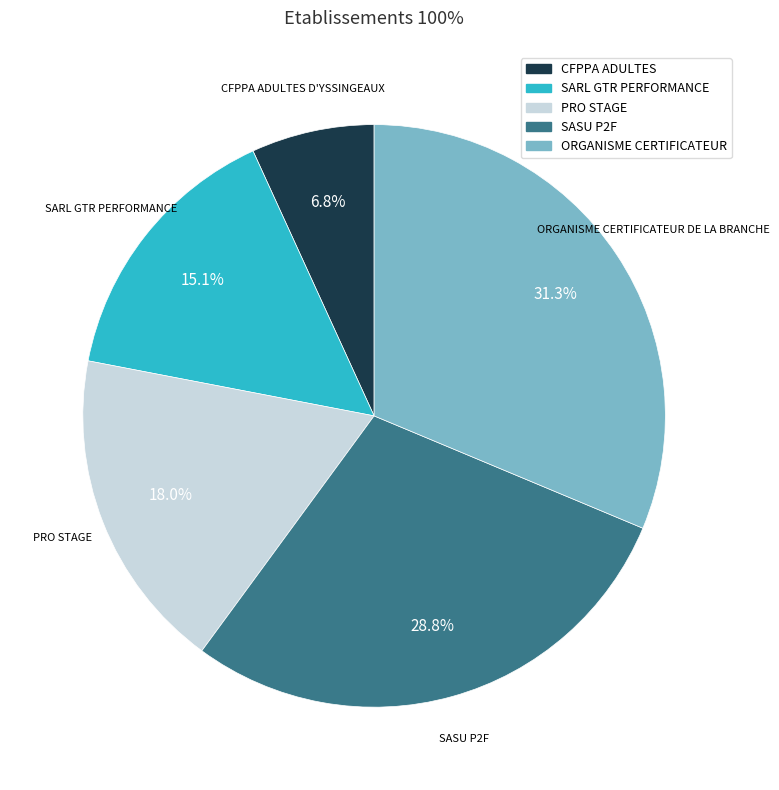

How many segments does this pie chart have?

5